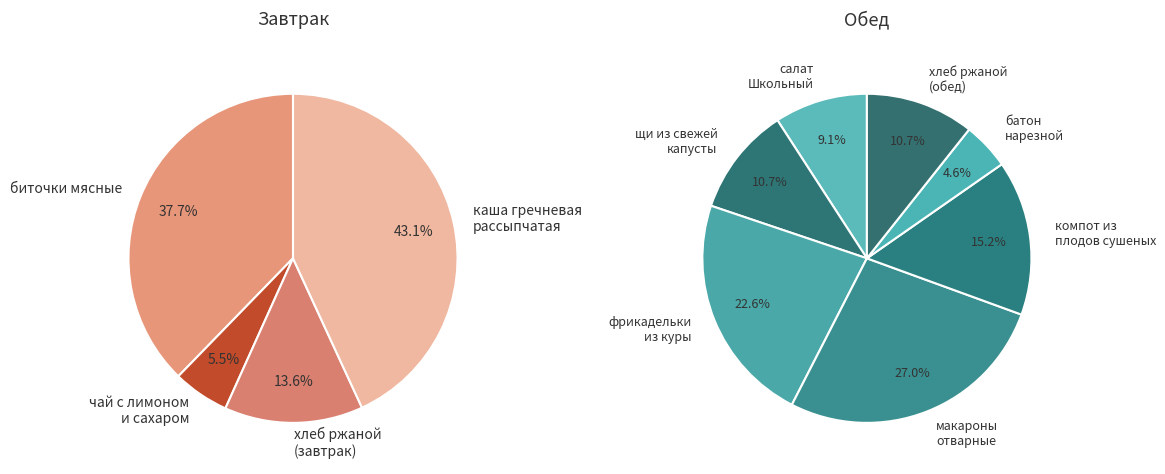

How many segments does this pie chart have?

11